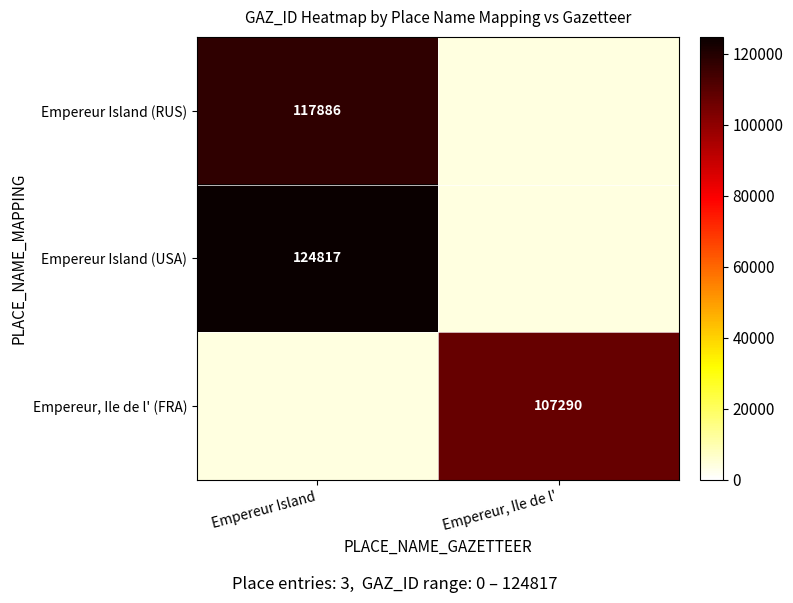

Is it true that Empereur Island (USA) equals 54660 at Empereur Island?

False